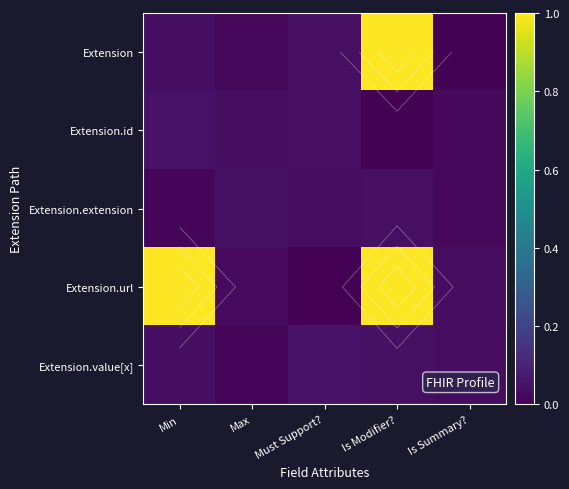

What is the difference between the maximum and second lowest values in the Extension series?

1.0